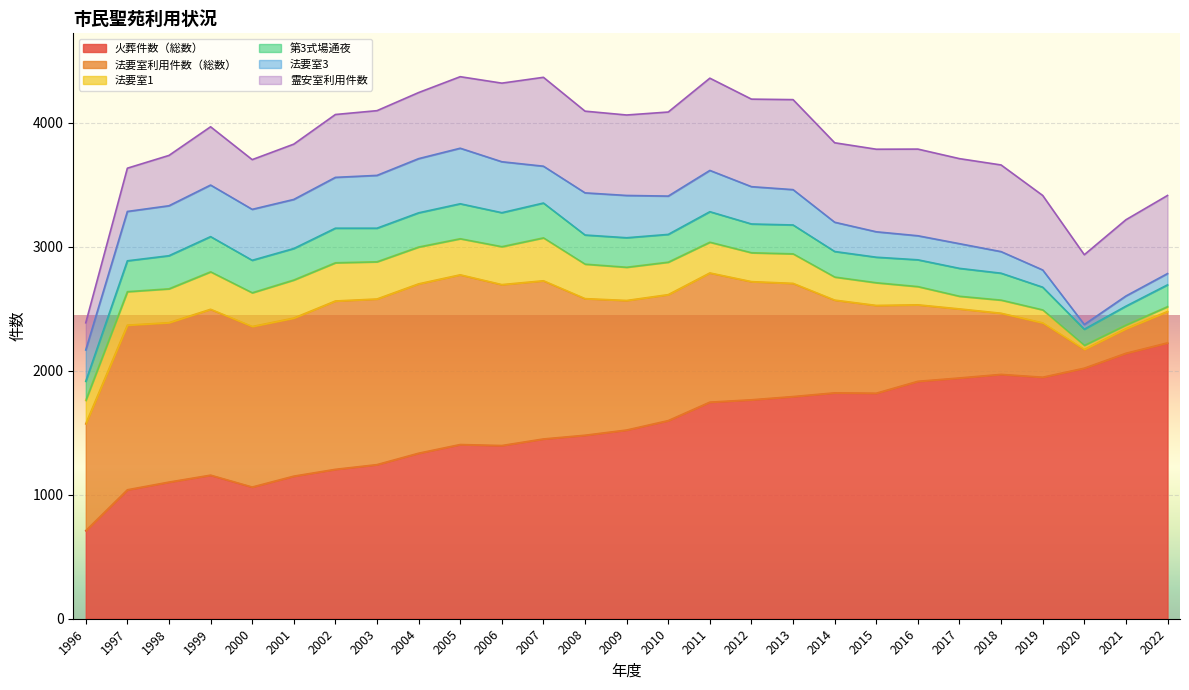

Where is the first local minimum for 火葬件数（総数）?

2000